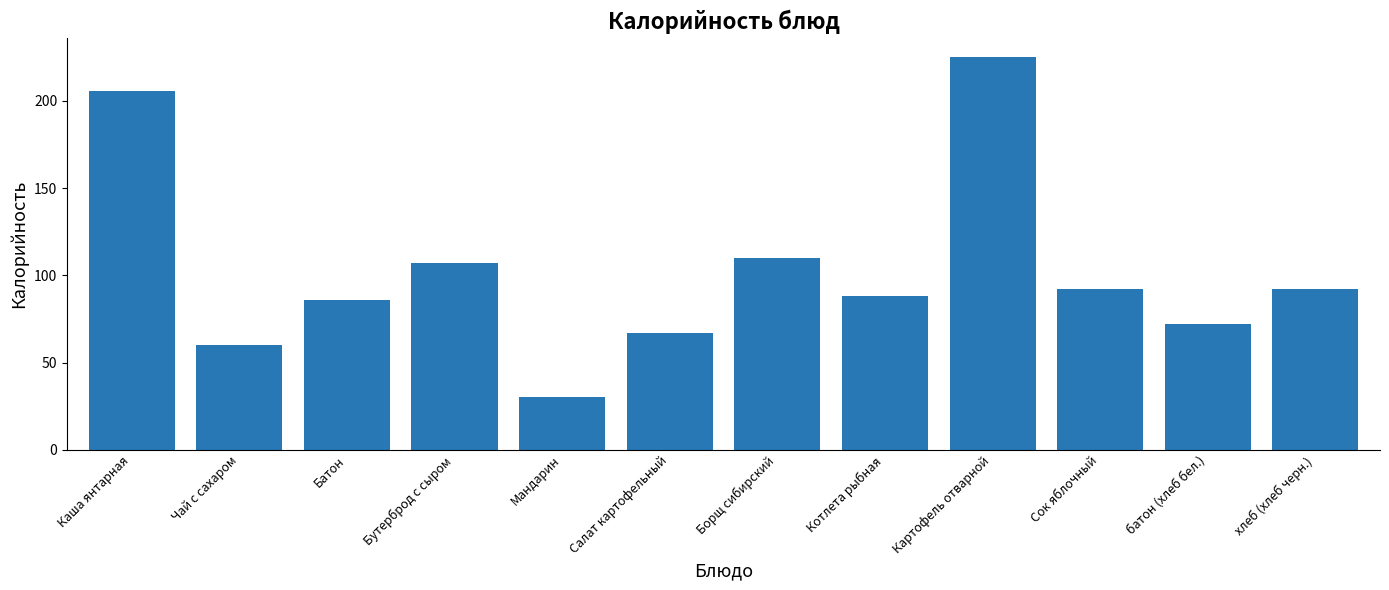

What is the difference between the maximum and minimum values?

195